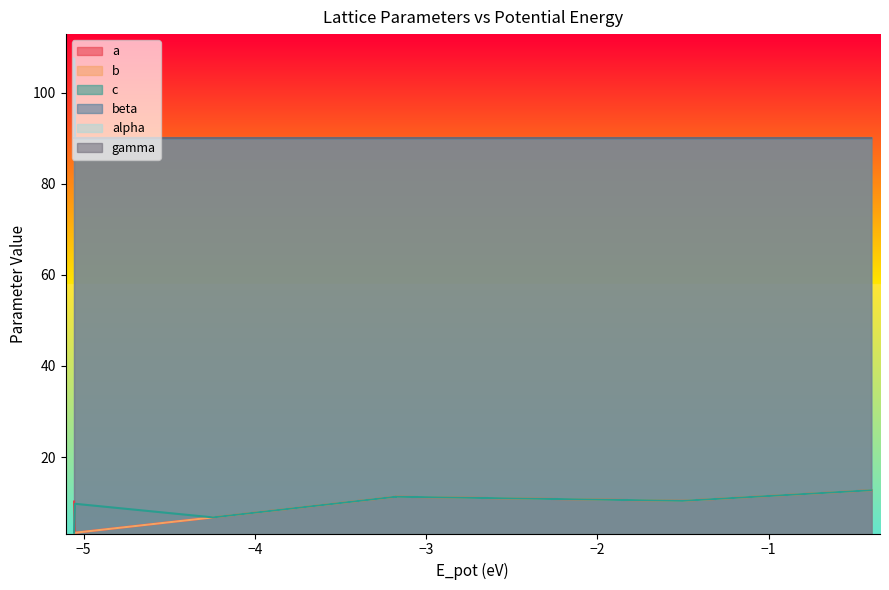

Which series has the largest range (max minus min)?

beta